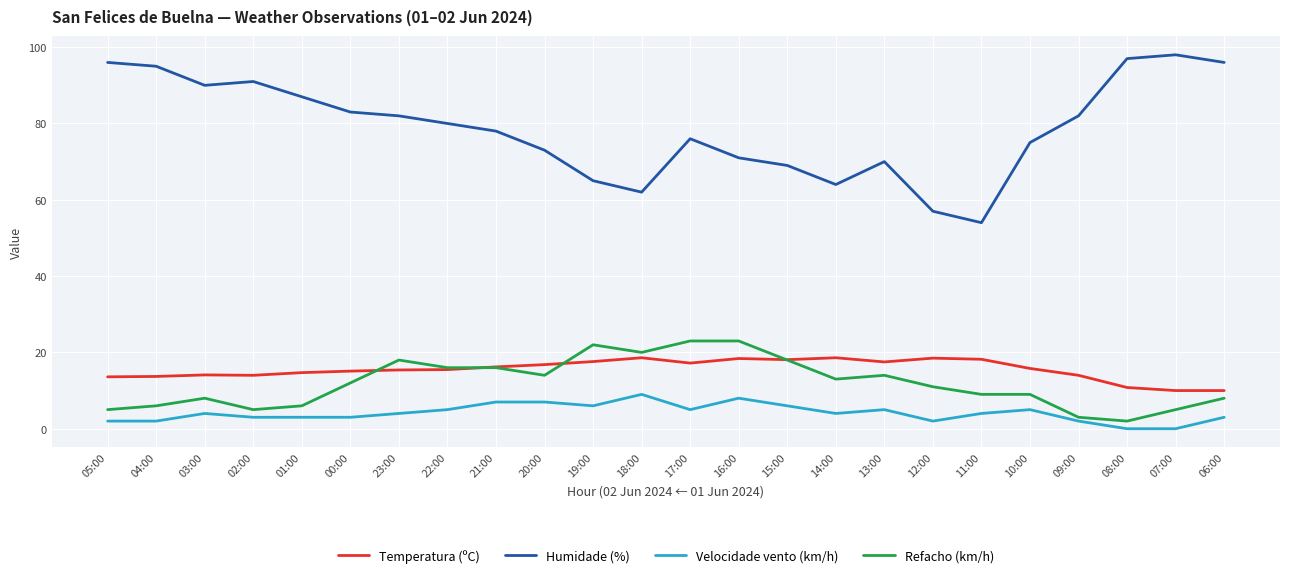

List the series in order of their peak value, highest first.

Humidade (%), Refacho (km/h), Temperatura (ºC), Velocidade vento (km/h)